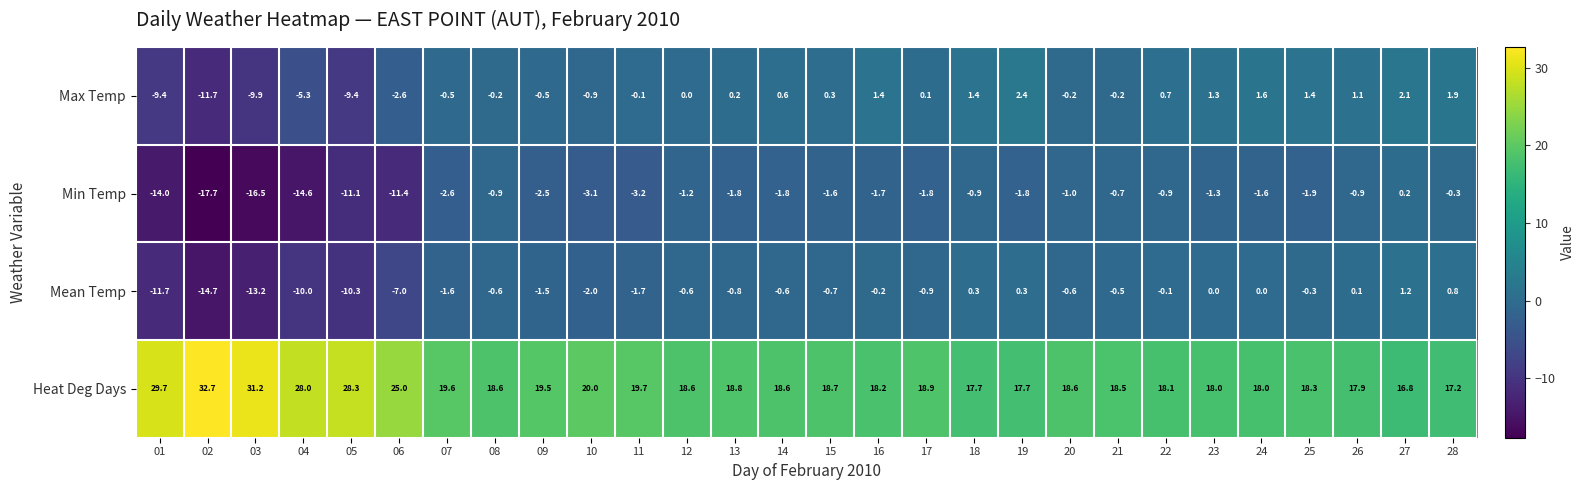

At which label is Min Temp closest to -8?

05